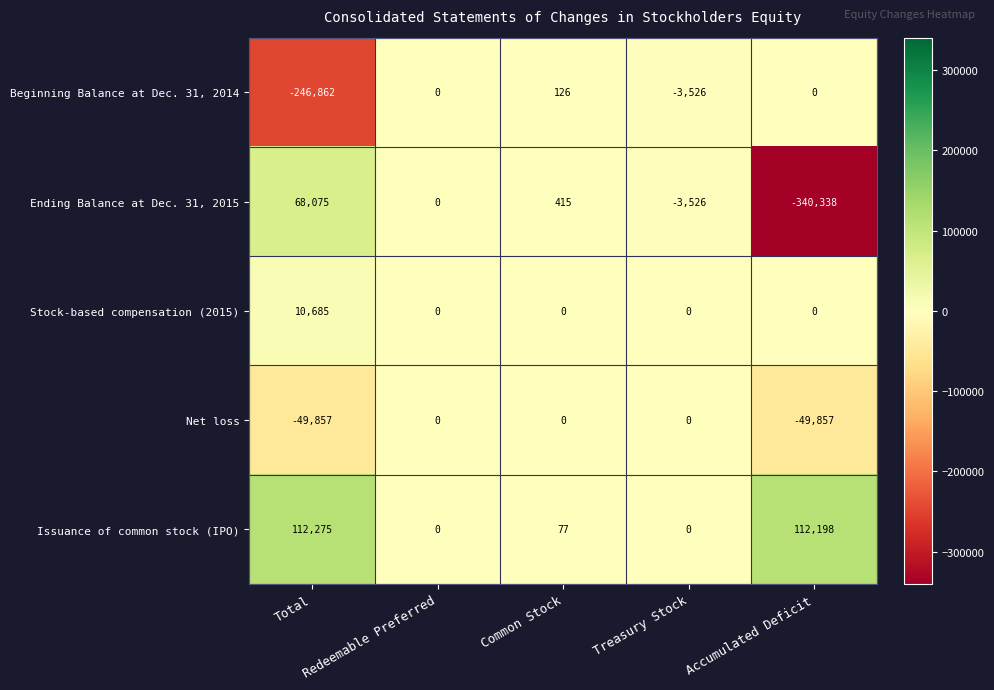

True or false: Issuance of common stock (IPO) has a value of 158321 at Accumulated Deficit.

False